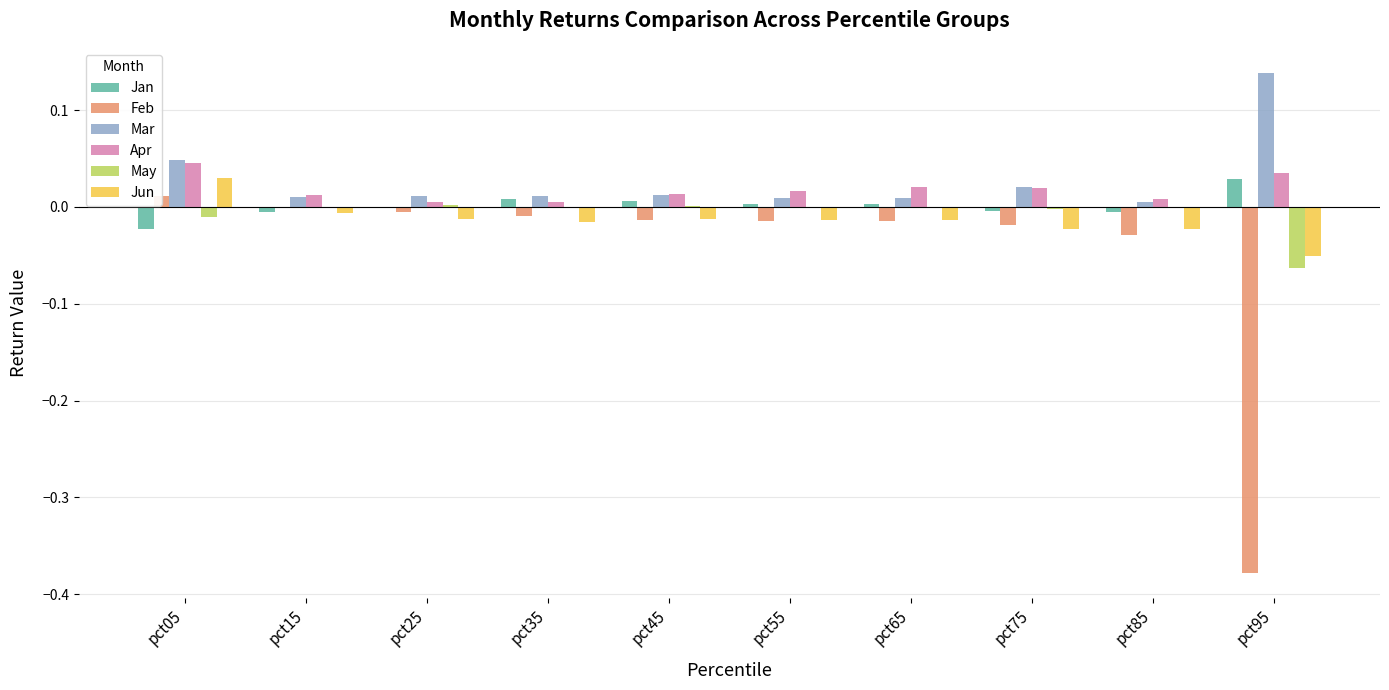

The value of Apr at pct95 is 0.1. True or false?

False